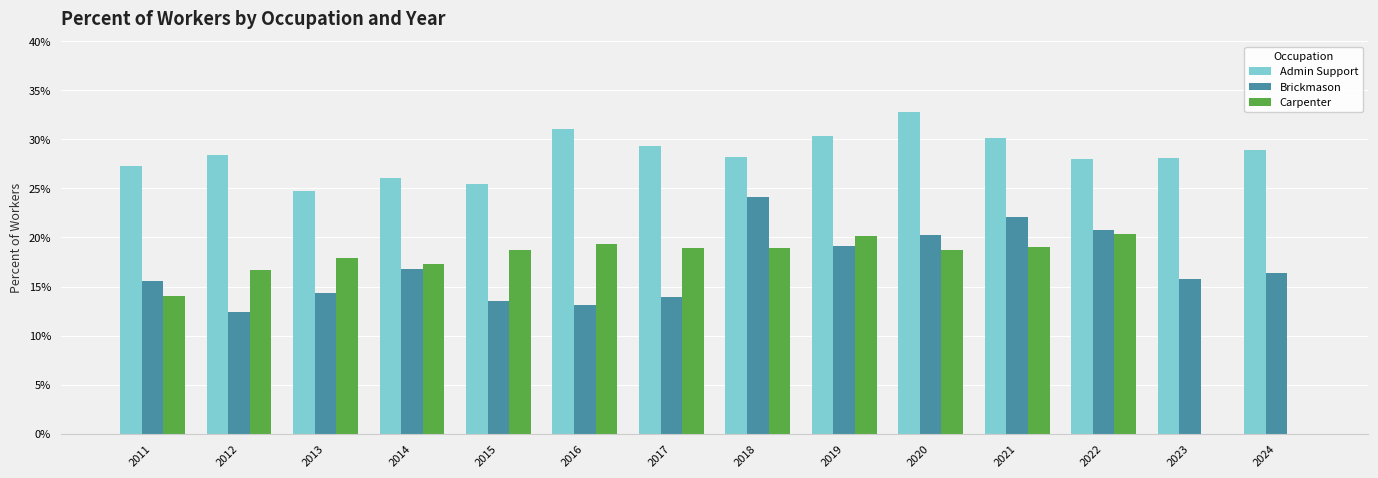

Are the bars horizontal?

No